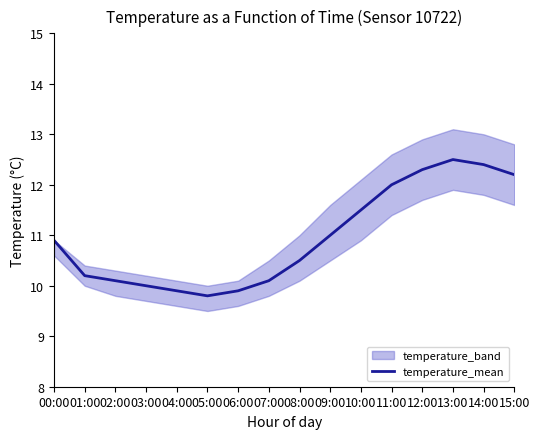

Which category has the lowest value across all series?

05:00